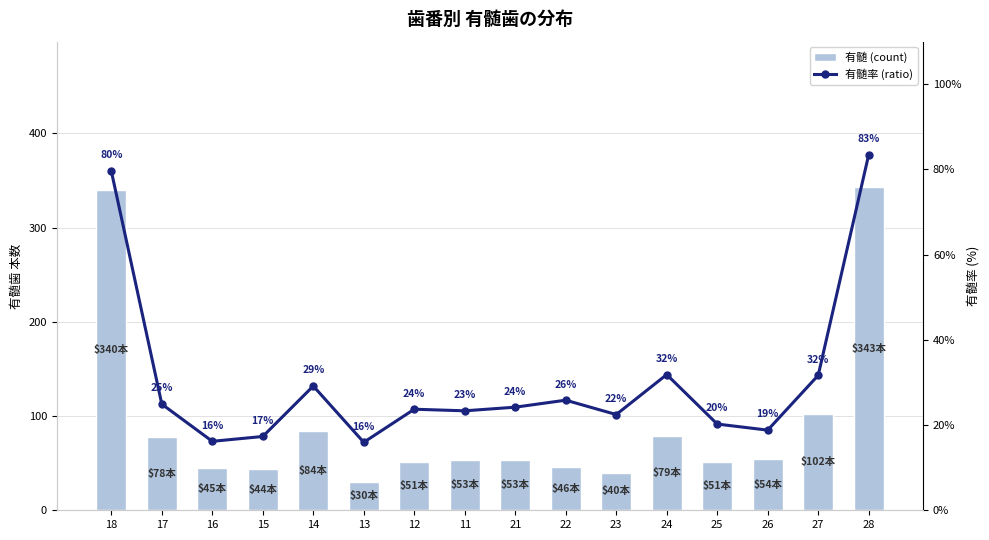

Rank the series at 16 from lowest to highest value.

有髄率 (ratio), 有髄 (count)